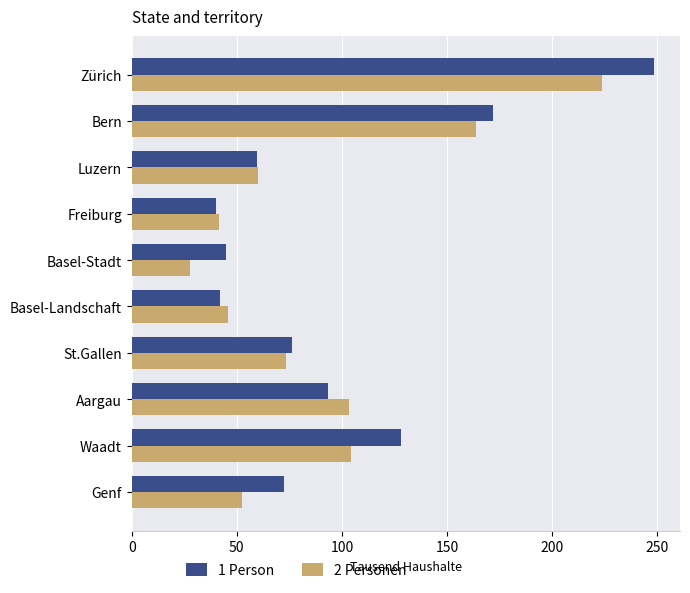

What are all the series names shown in the legend?

1 Person, 2 Personen